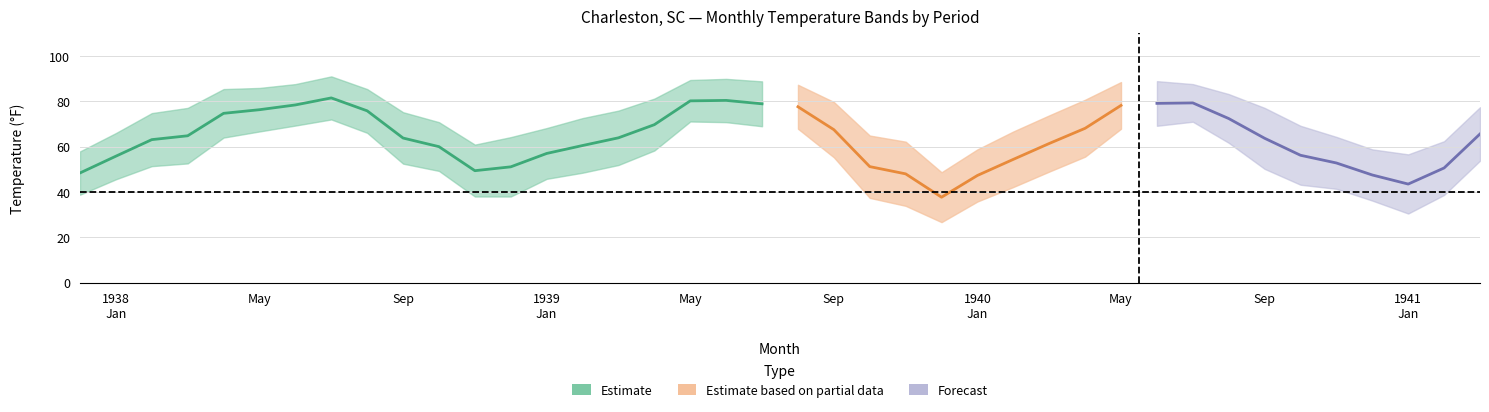

Reading left to right, extract all data points from this chart.

TMAX: 57.9	66.0	74.8	77.1	85.4	85.9	87.6	91.0	85.4	75.2	70.8	60.9	64.2	68.2	72.6	75.9	81.2	89.4	89.9	88.8	87.3	79.7	64.9	62.2	48.7	58.8	66.7	73.8	80.7	88.5	88.9	87.6	83.2	77.1	69.2	64.3	58.8	56.6	62.4	77.4
TAVG: 48.4	55.8	63.1	64.8	74.7	76.3	78.4	81.5	75.8	63.8	60.0	49.4	51.1	57.0	60.5	63.9	69.7	80.2	80.4	78.9	77.6	67.5	51.2	48.0	37.7	47.3	54.4	61.4	68.1	78.2	79.1	79.3	72.4	63.7	56.2	52.8	47.5	43.5	50.6	65.6
TMIN: 38.8	45.6	51.4	52.6	64.0	66.7	69.3	72.0	66.1	52.5	49.3	38.0	38.0	45.8	48.5	51.9	58.3	71.1	70.8	69.0	67.9	55.3	37.4	33.9	26.7	35.8	42.2	49.0	55.6	67.9	69.2	71.0	61.7	50.2	43.2	41.4	36.2	30.5	38.7	53.8